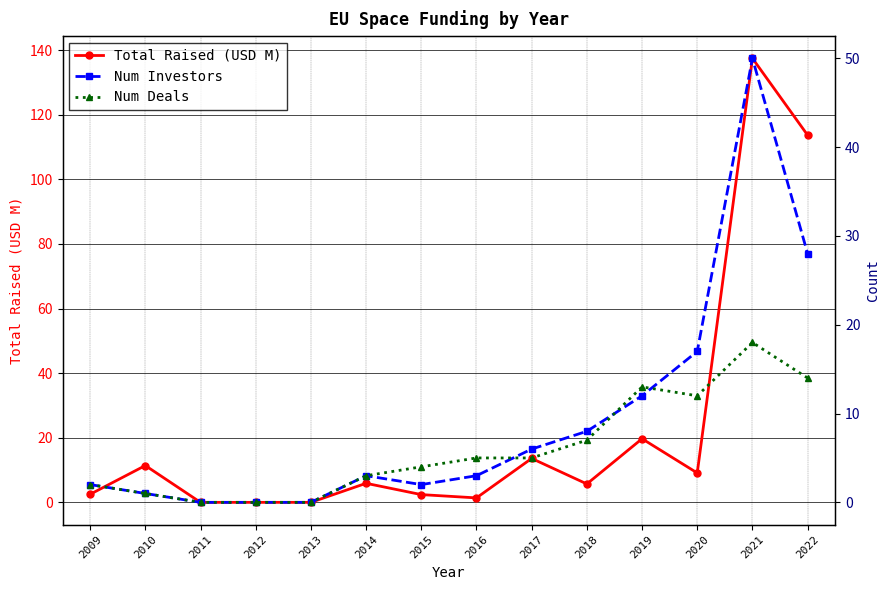

Count the number of data series in this chart.

3